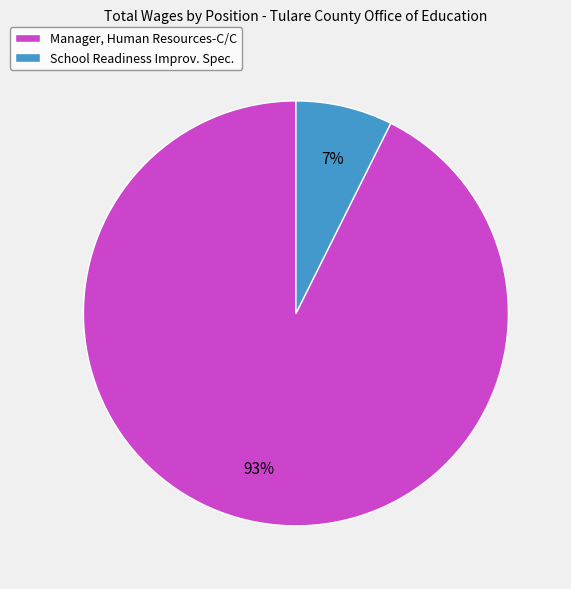

Which has a higher value, Manager, Human Resources-C/C or School Readiness Improv. Spec.?

Manager, Human Resources-C/C